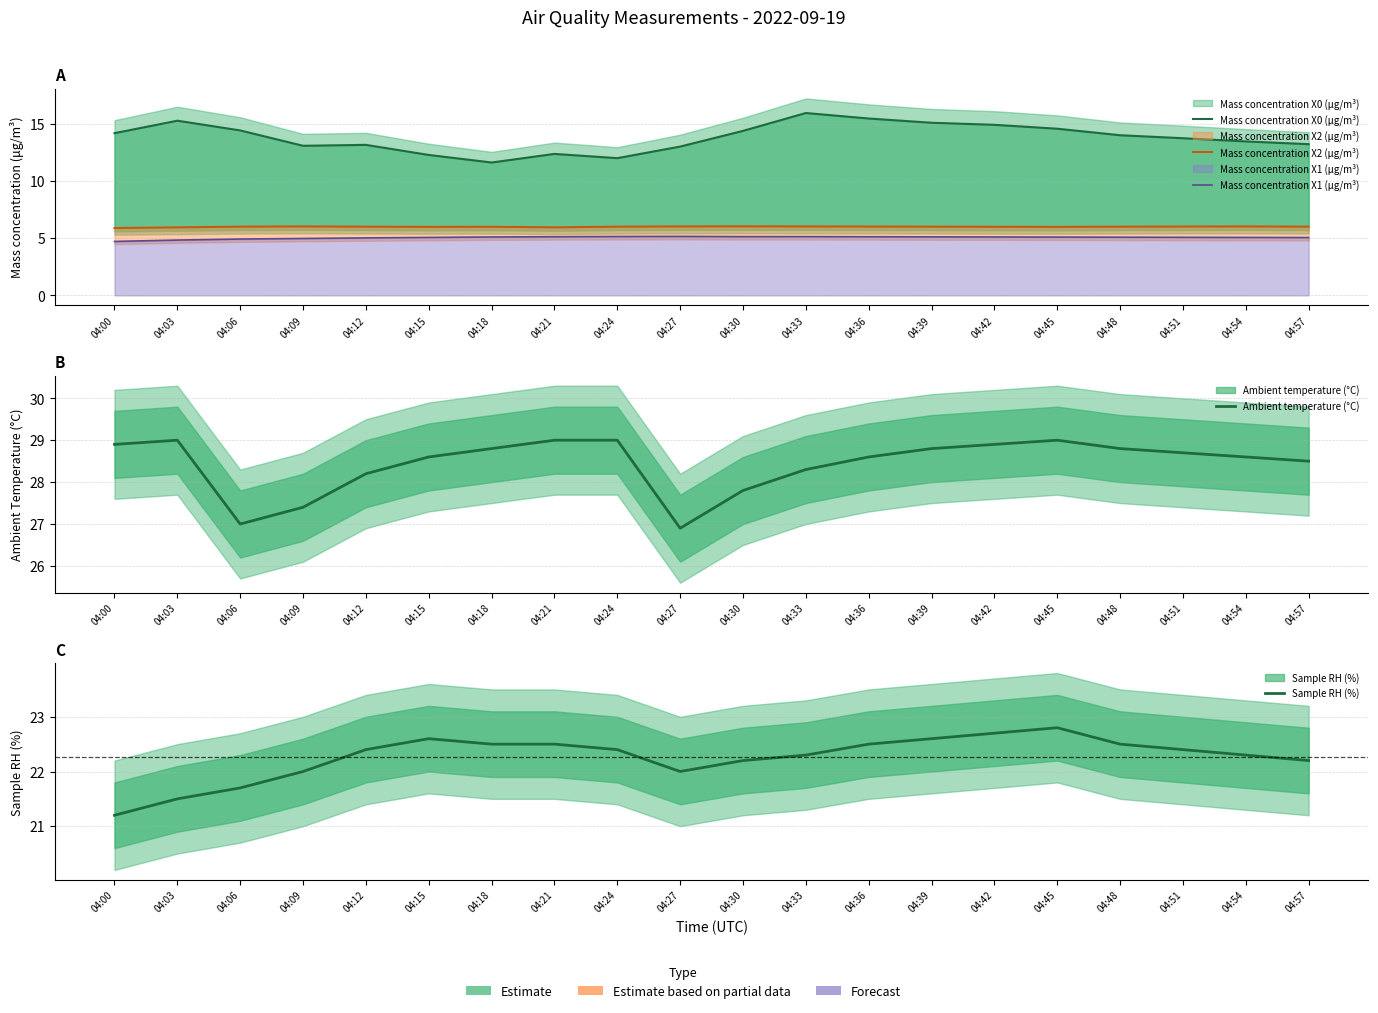

The Ambient temperature (°C) series shows 19.1 at 04:51. True or false?

False